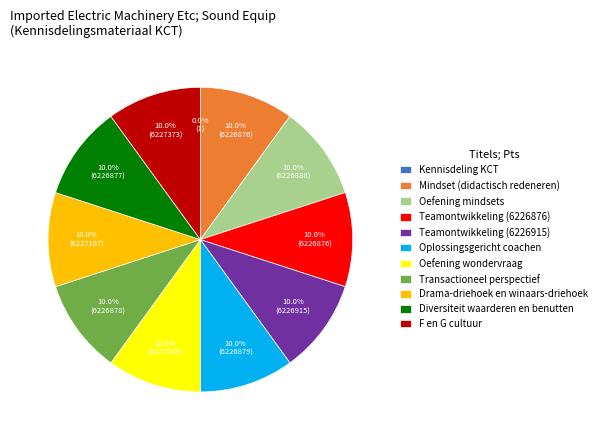

Is the sum of Drama-driehoek en winaars-driehoek and Teamontwikkeling (6226876) greater than half?

No